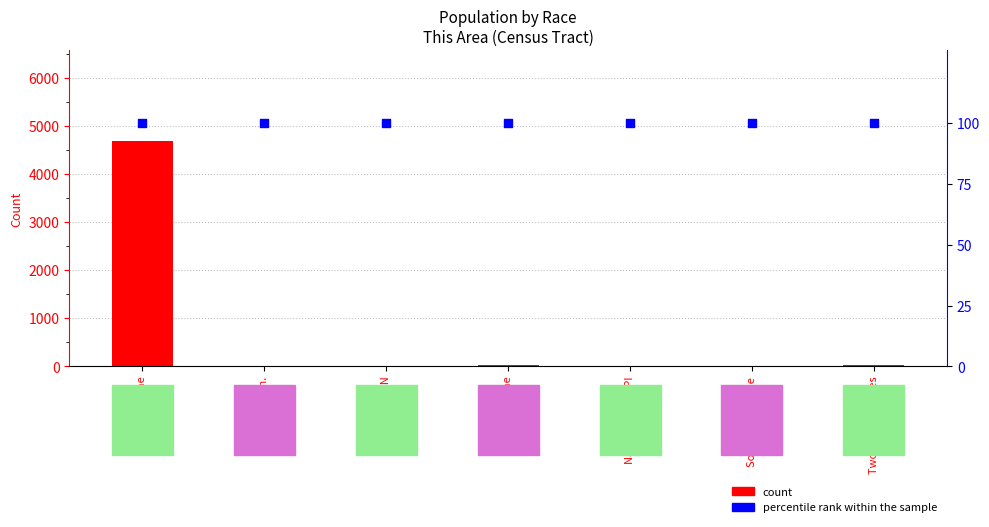

What are all the series names shown in the legend?

count, percentile rank within the sample